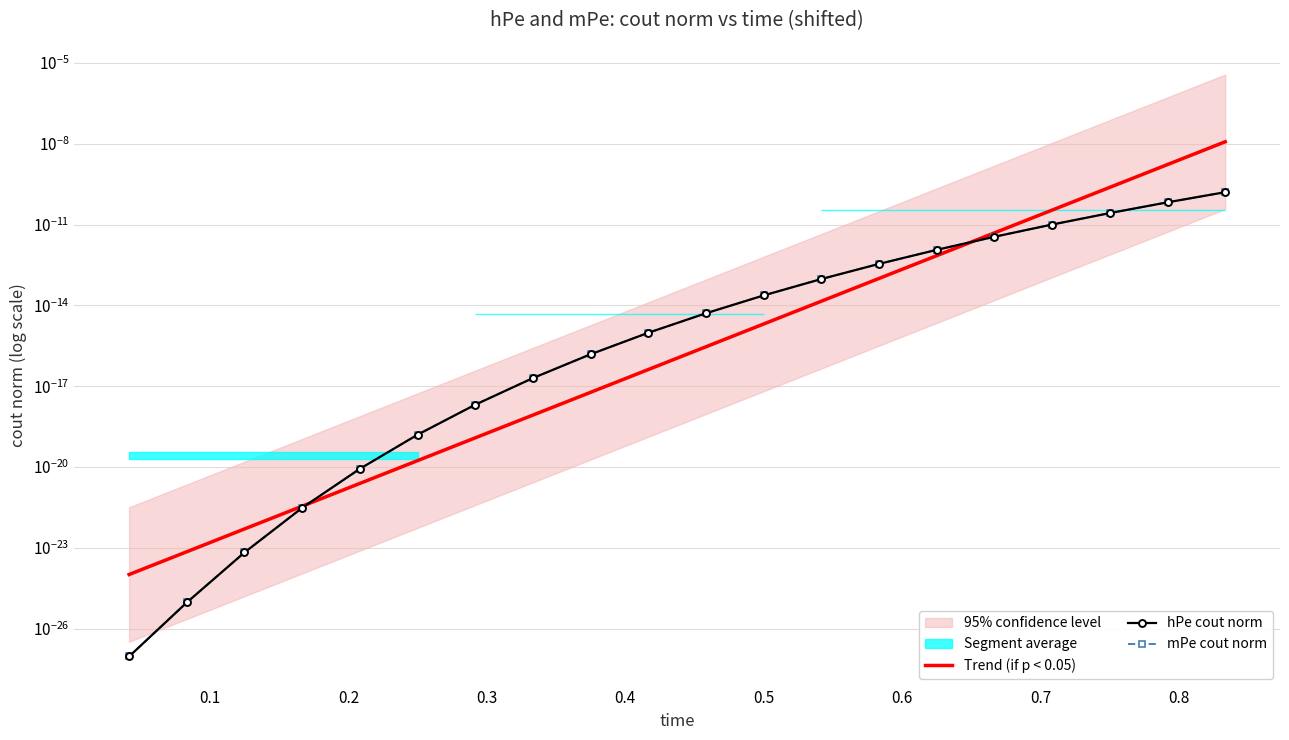

The value of hPe cout norm at 12 is 0.0. True or false?

False